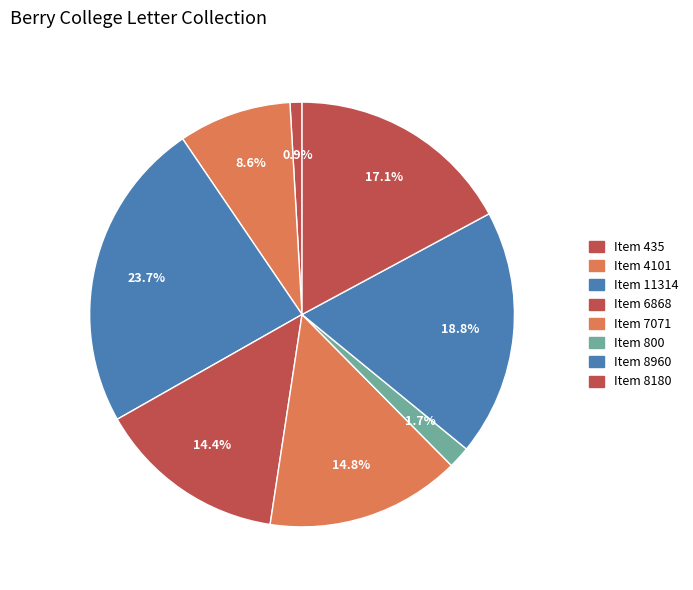

What is the smallest slice in the pie chart?

Item 435